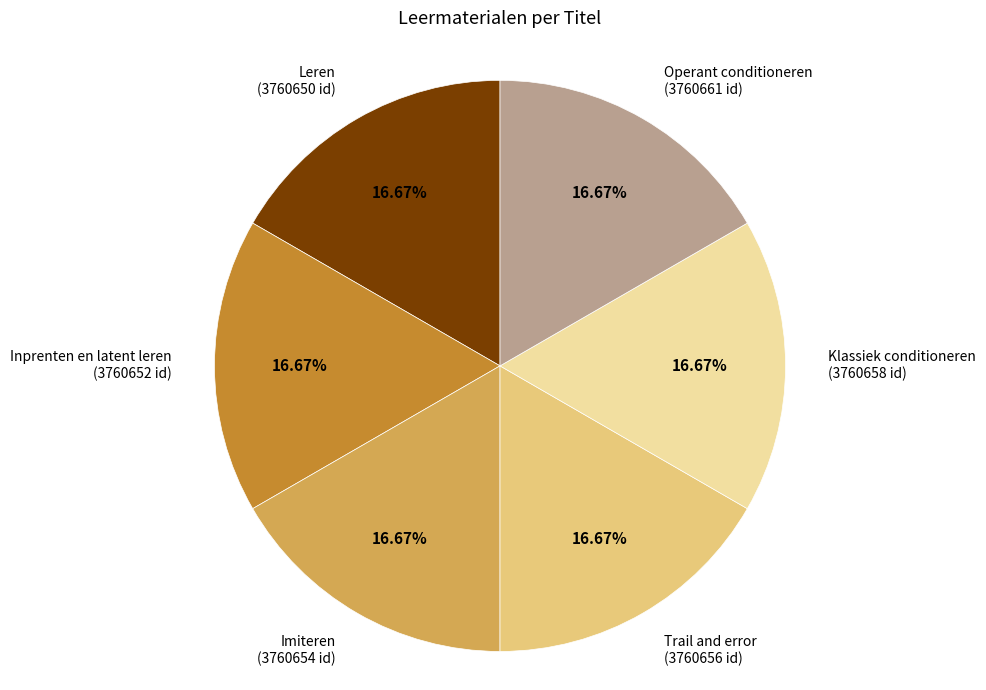

To the nearest percent, what is the combined percentage of Leren and Trail and error?

33%